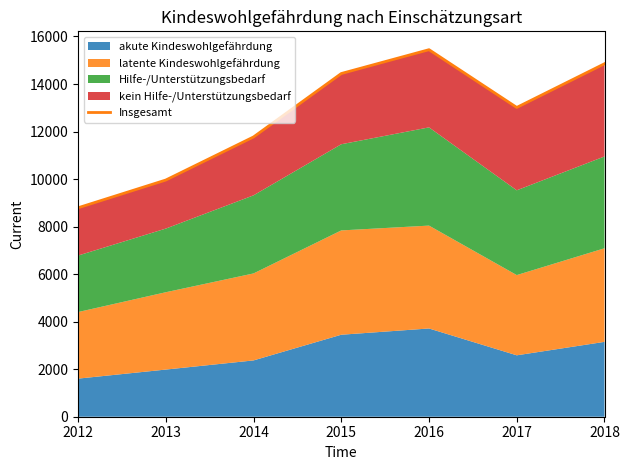

What is the average value?

12610